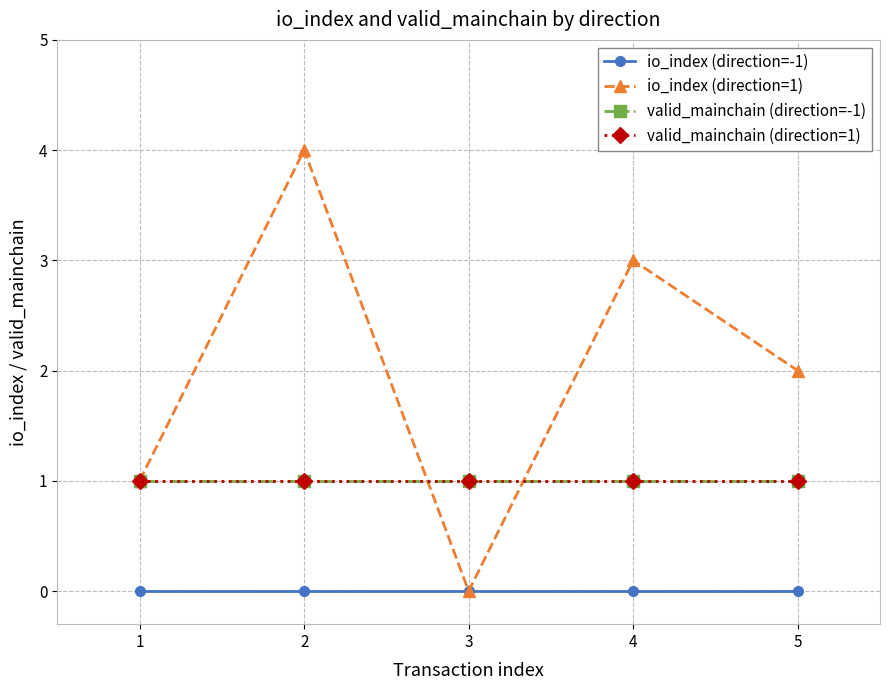

What is the difference between the second highest and minimum values in the io_index (direction=1) series?

3